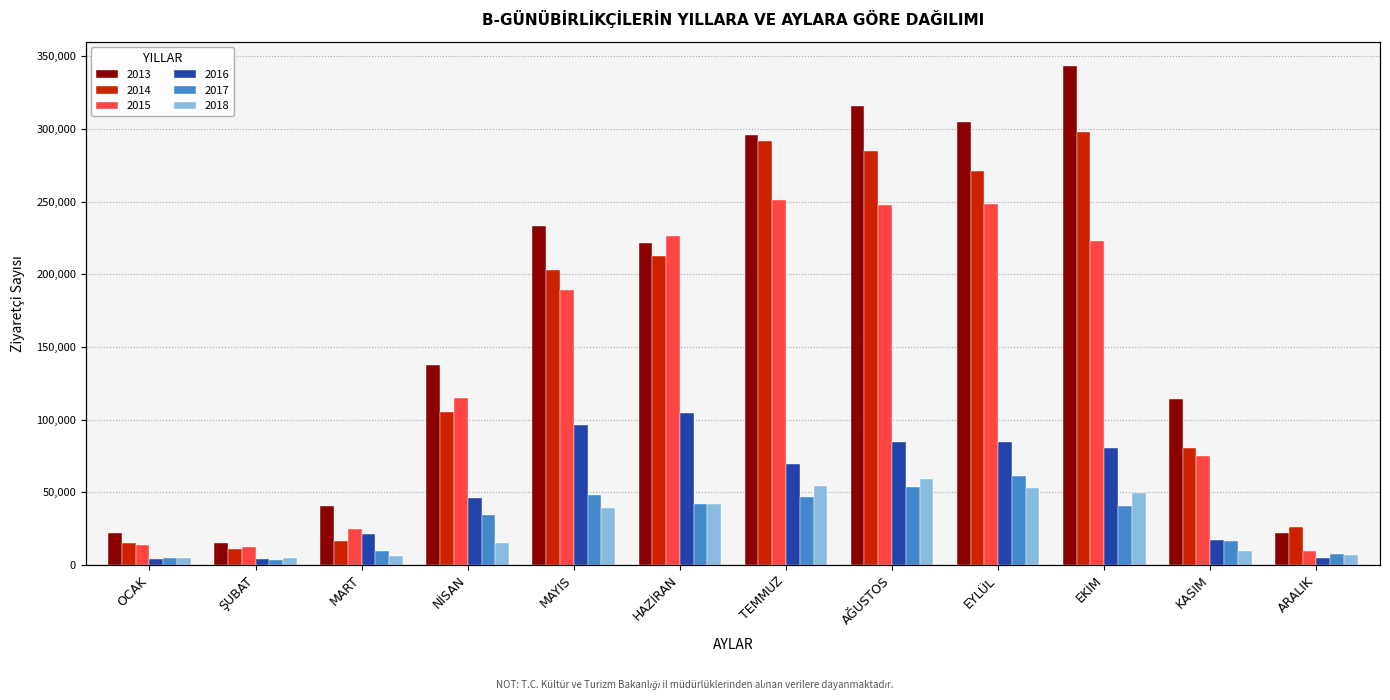

How many bars are there in each group?

6